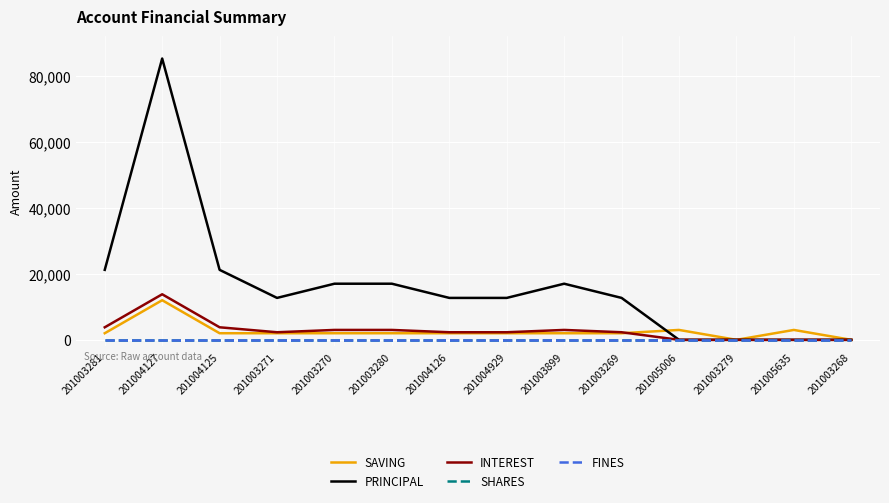

Where is SAVING nearest to the value 6000?

201005006